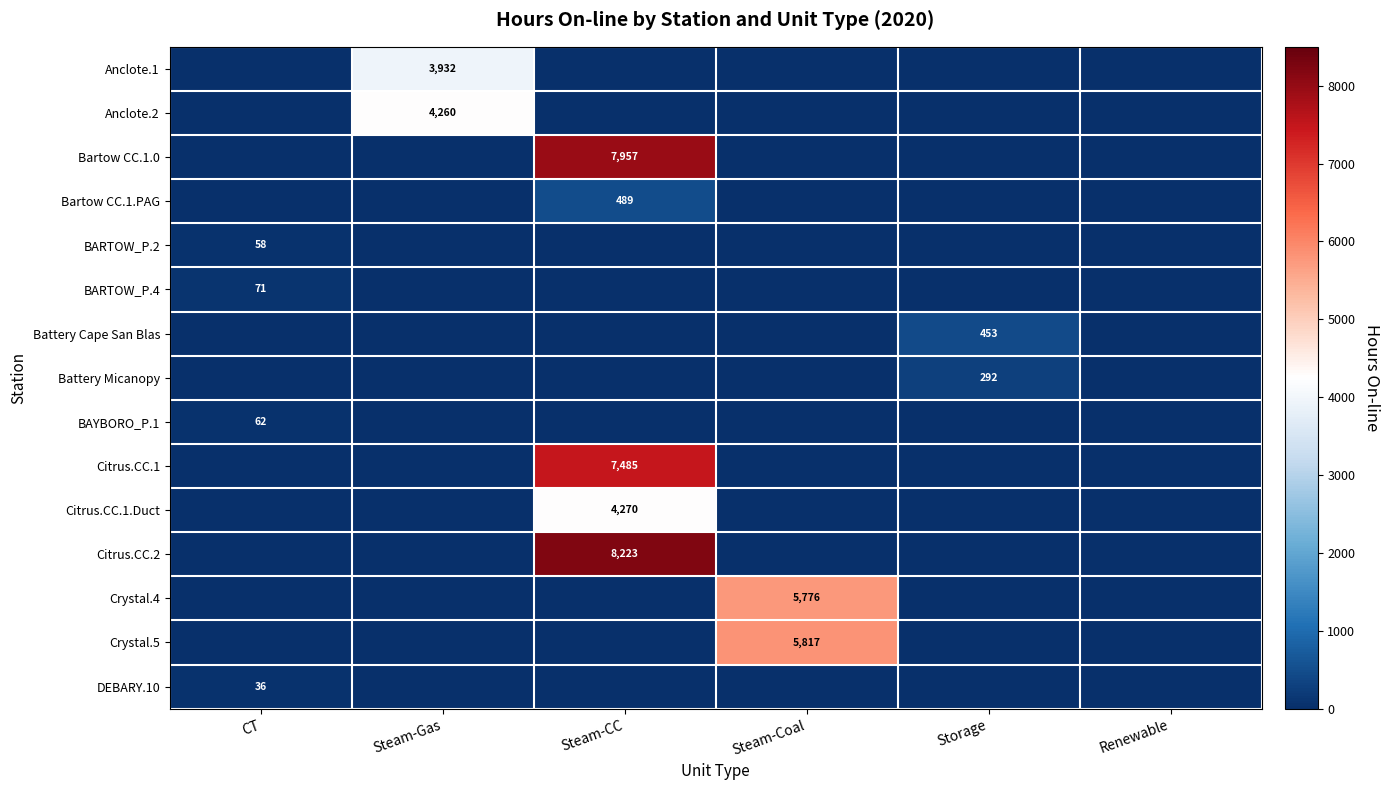

At which category is the sum across all series the highest?

Steam-CC